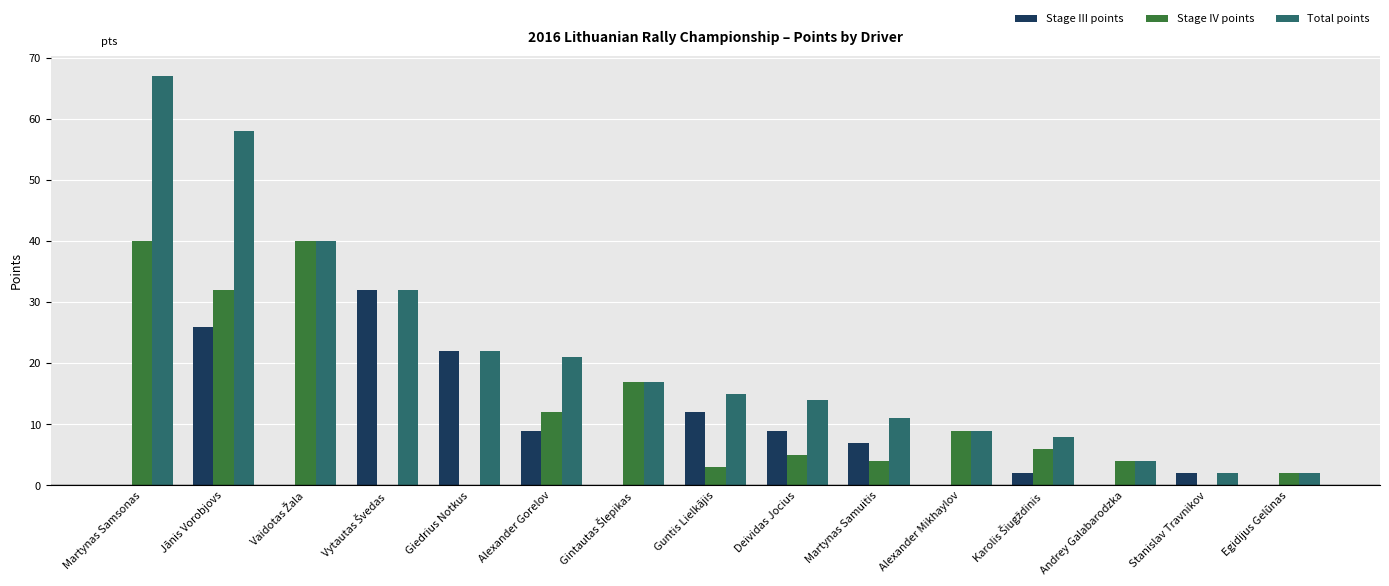

Is the value of Total points at Martynas Samuitis greater than the value of Stage III points at Alexander Gorelov?

Yes